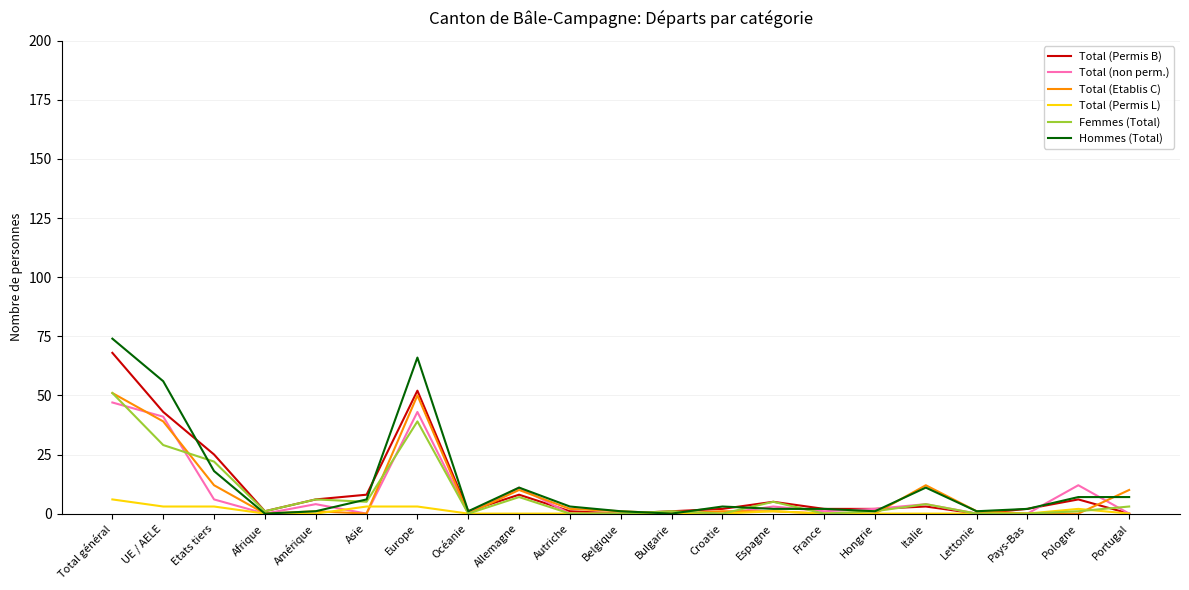

What is the average value of the Total (non perm.) series?

8